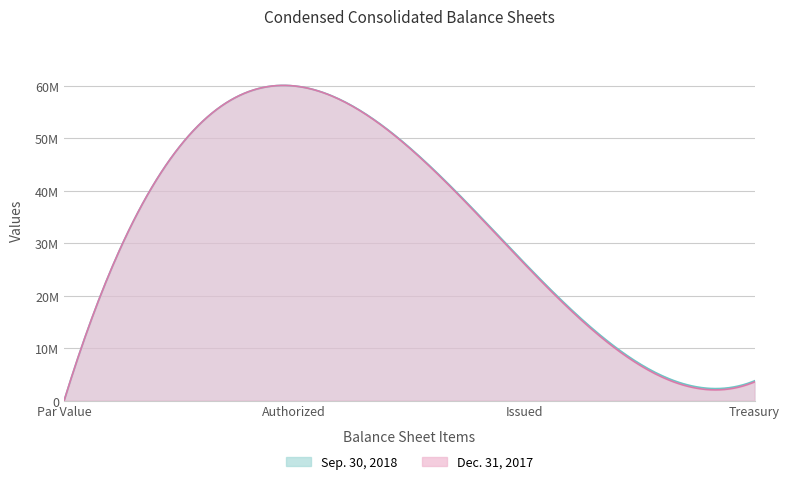

What is the value of the Dec. 31, 2017 point at the 1st from the left?

1